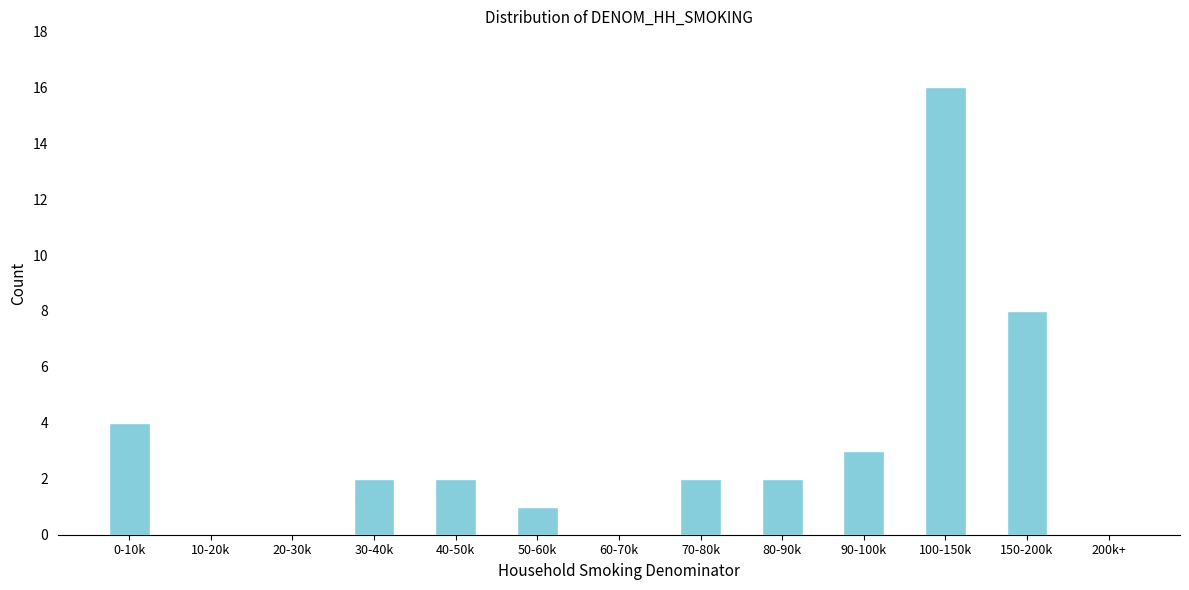

Reading left to right, transcribe all the data shown in this chart.

0-10k=4	10-20k=0	20-30k=0	30-40k=2	40-50k=2	50-60k=1	60-70k=0	70-80k=2	80-90k=2	90-100k=3	100-150k=16	150-200k=8	200k+=0